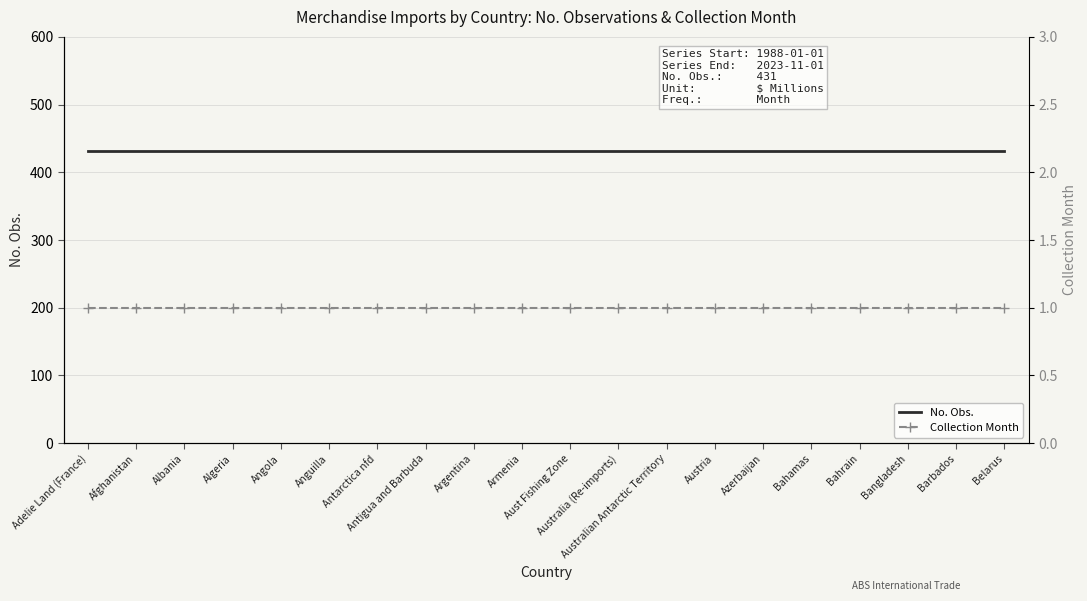

What is the smallest value displayed?

1